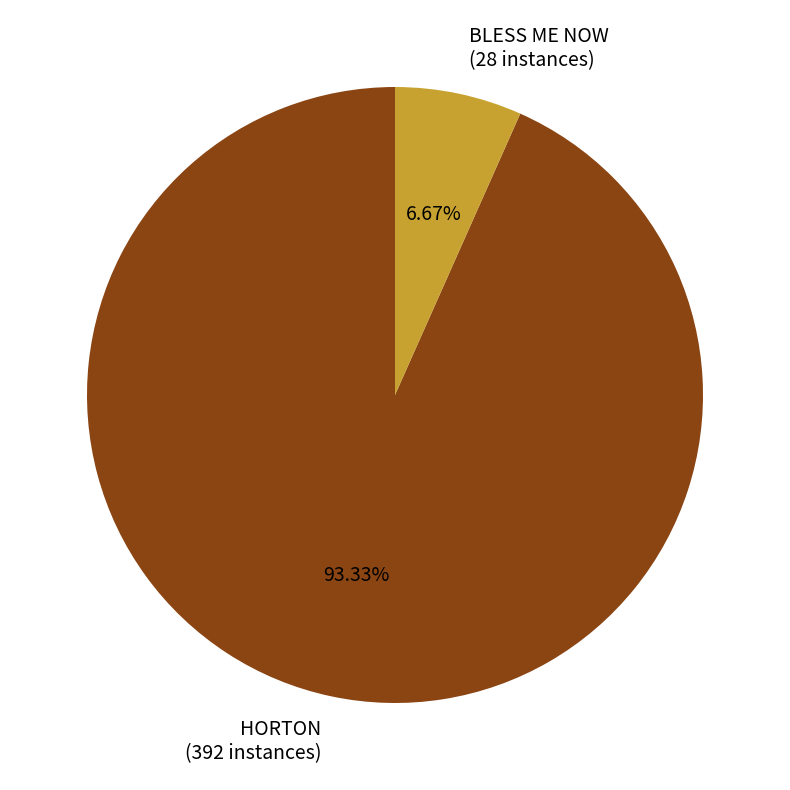

What is the ratio of the value at BLESS ME NOW to the value at HORTON?

0.1